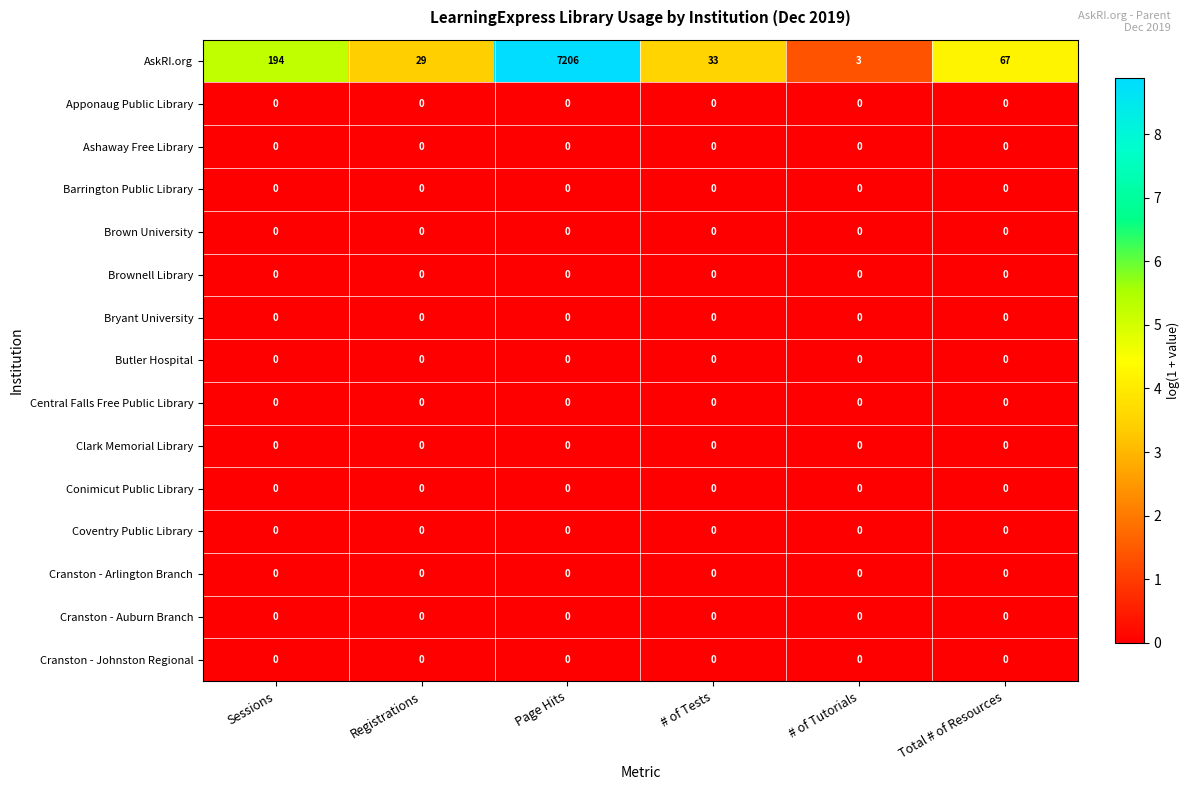

What is the difference between the second highest and minimum values in the AskRI.org series?

191